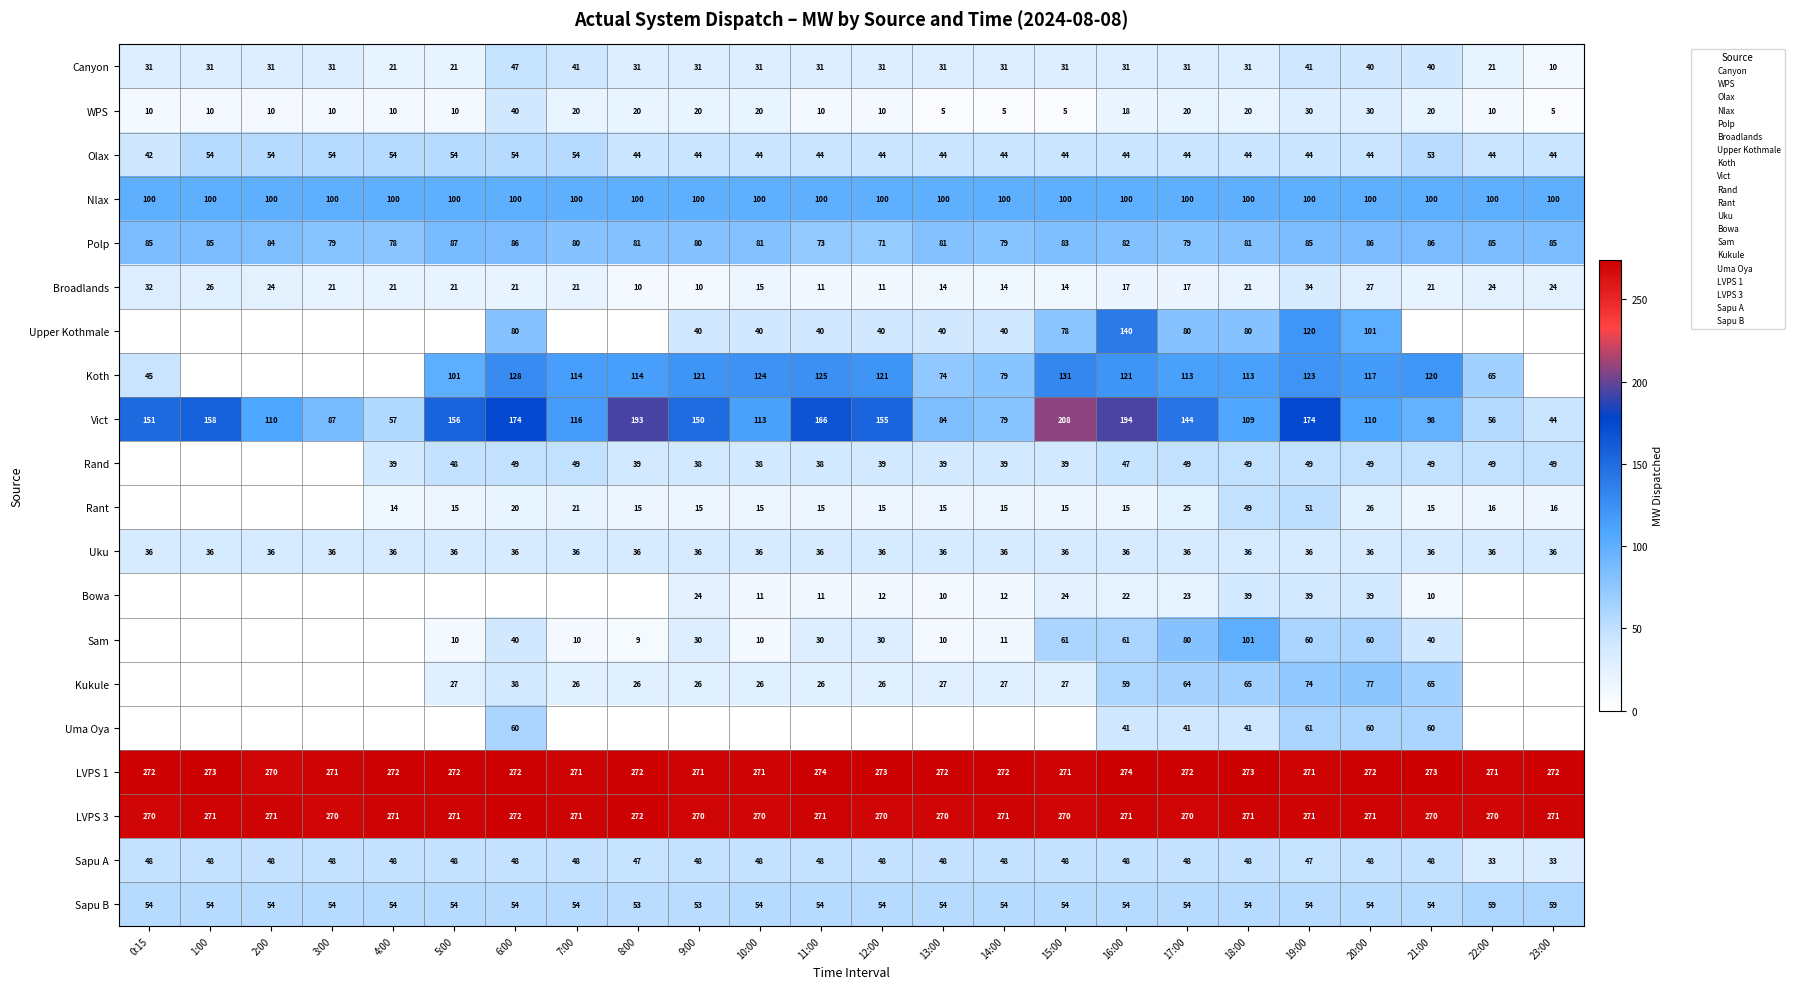

At how many categories does at least one series exceed 66?

24